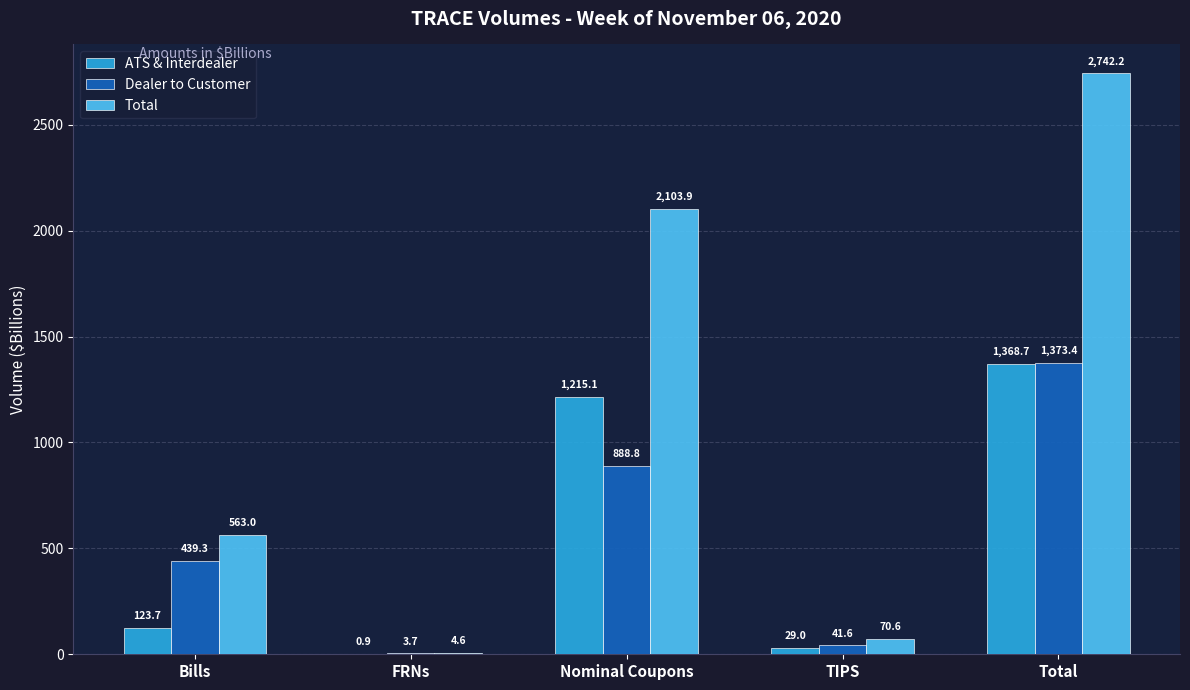

At which category does the chart reach its peak across all series?

Total